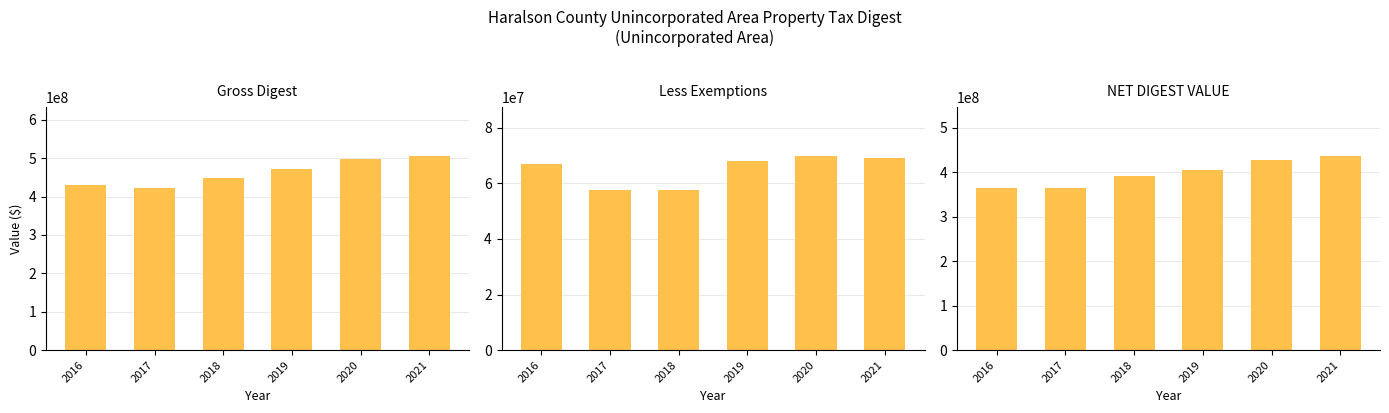

Is it true that Less Exemptions equals 68077643 at 2019?

True